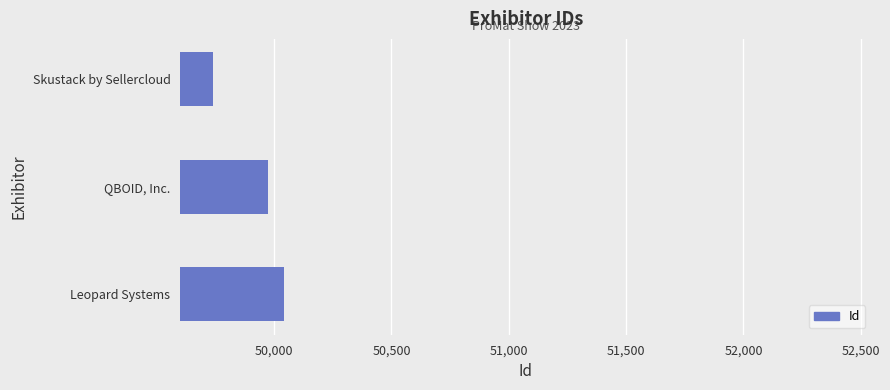

The chart shows a value of 50043 at Leopard Systems. True or false?

True